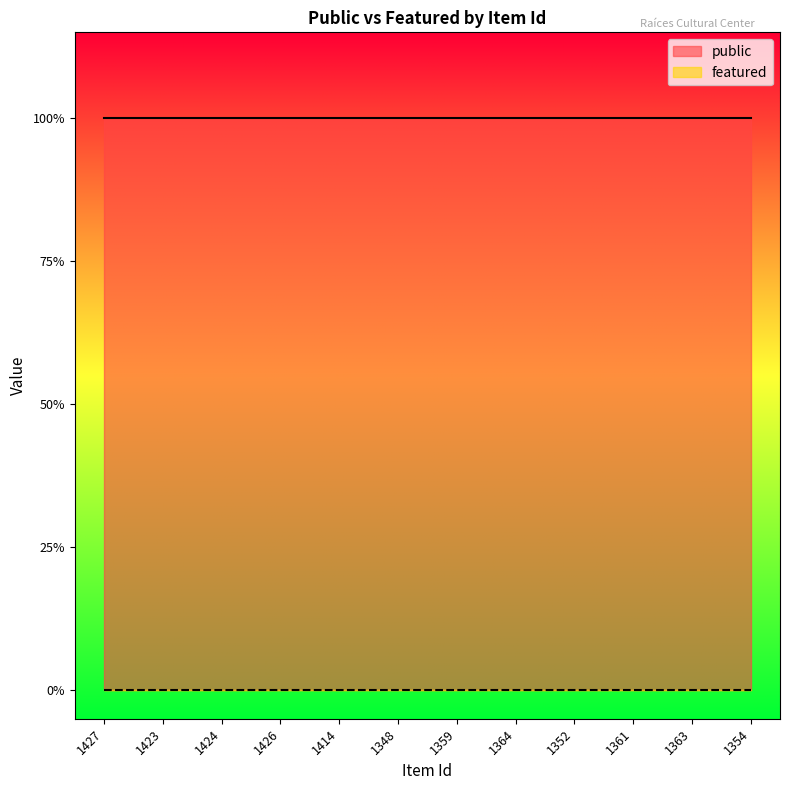

True or false: public has more than 0 points higher than both neighbors.

False